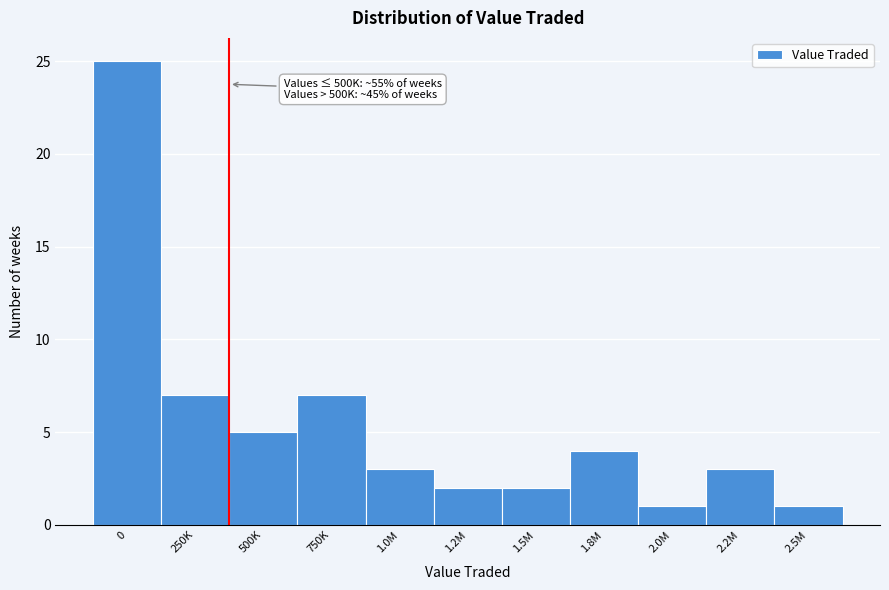

Reading left to right, what are all the values shown in this chart?

25	7	5	7	3	2	2	4	1	3	1